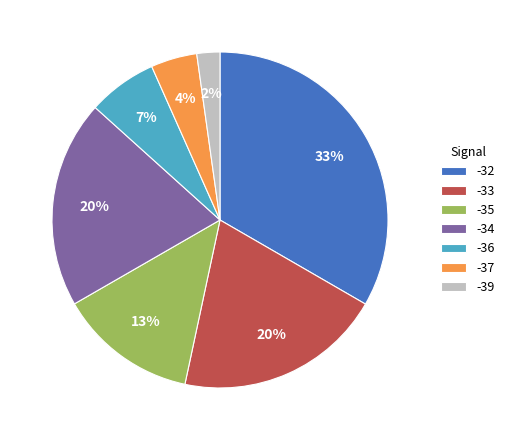

To the nearest percent, what is the average slice percentage?

14%